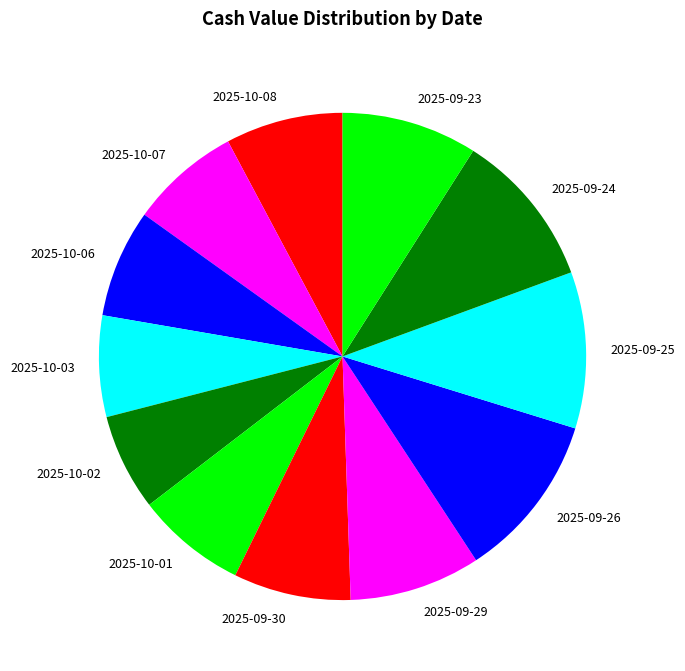

Which category has the biggest portion of the pie?

2025-09-26